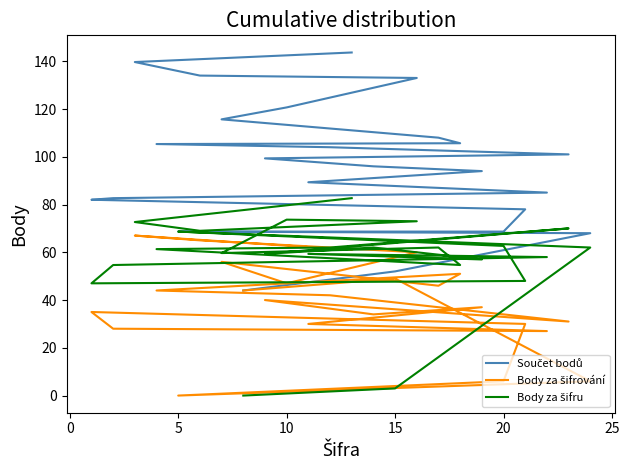

True or false: Součet bodů and Body za šifrování cross at least once.

False